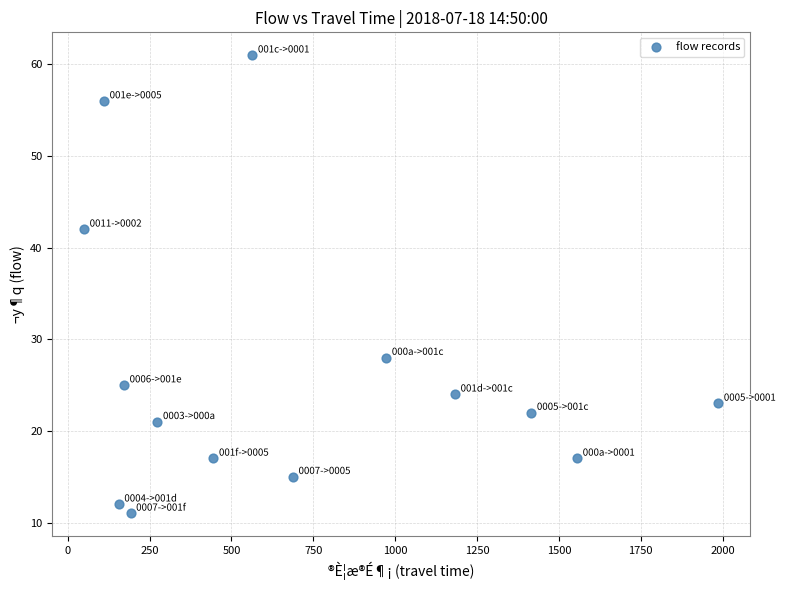

What is the range of X values (max minus min)?

1937